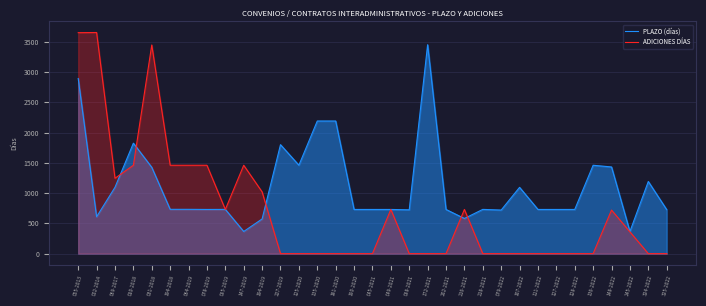

True or false: PLAZO (días) has a value of 730 at 111-2022.

True